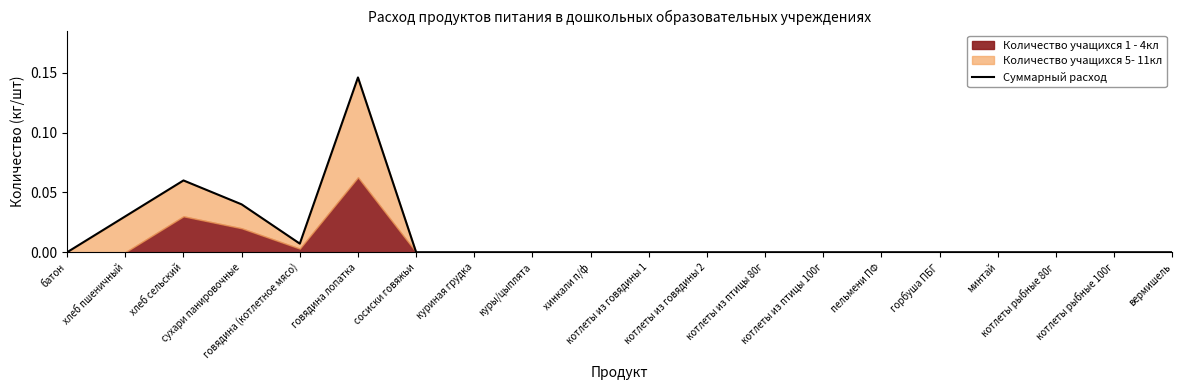

How many data points are above 0?

5